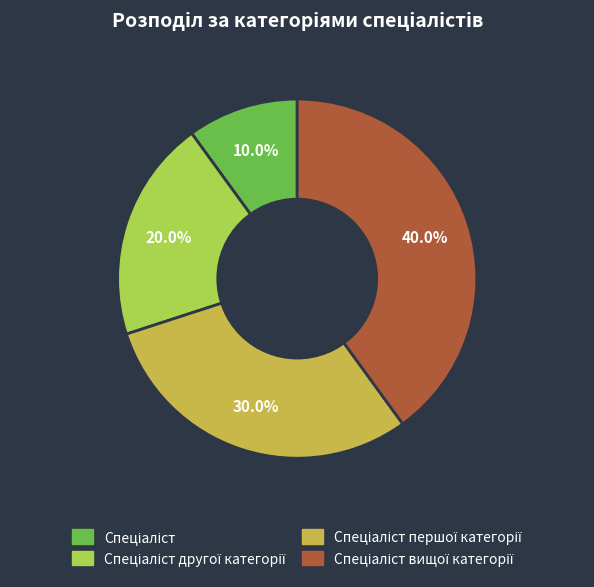

How many segments does this pie chart have?

4